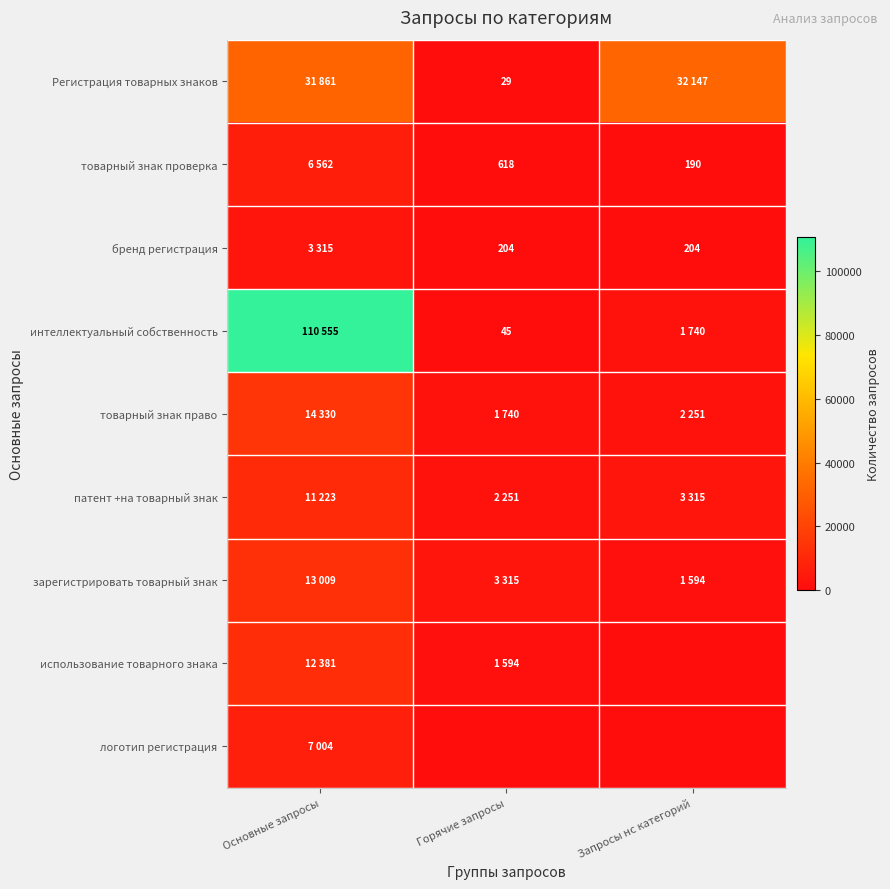

Is it true that интеллектуальный собственность equals 45 at Горячие запросы?

True